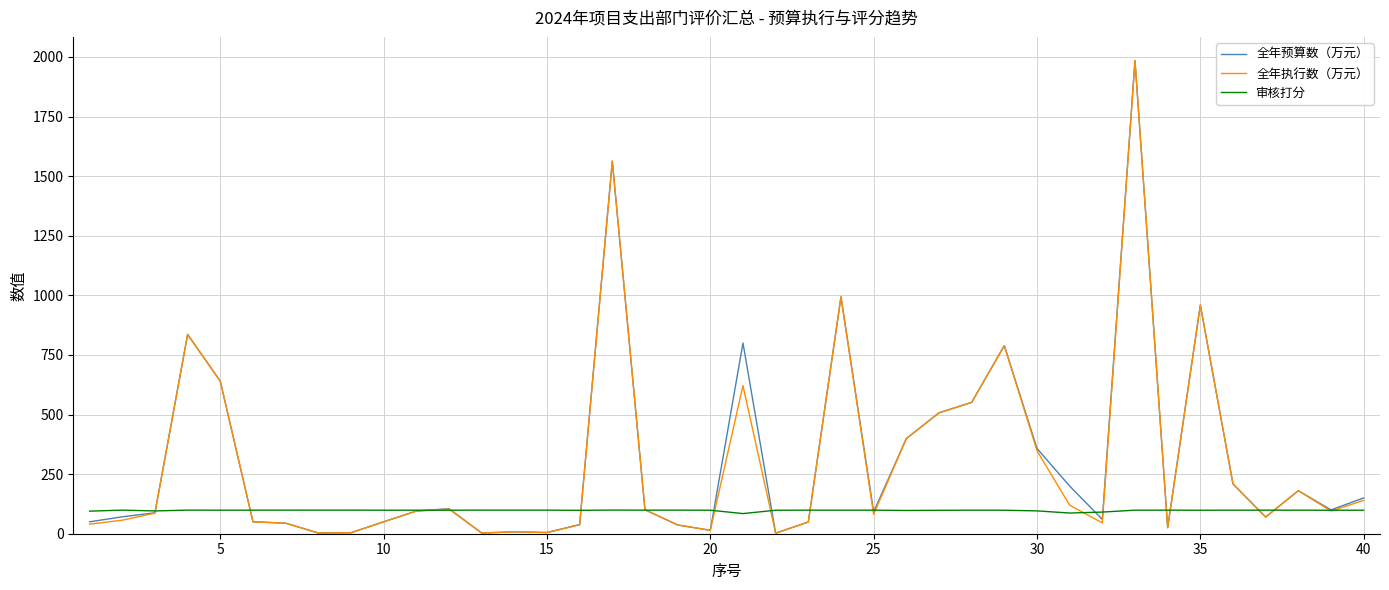

What is the maximum value for 审核打分?

99.2